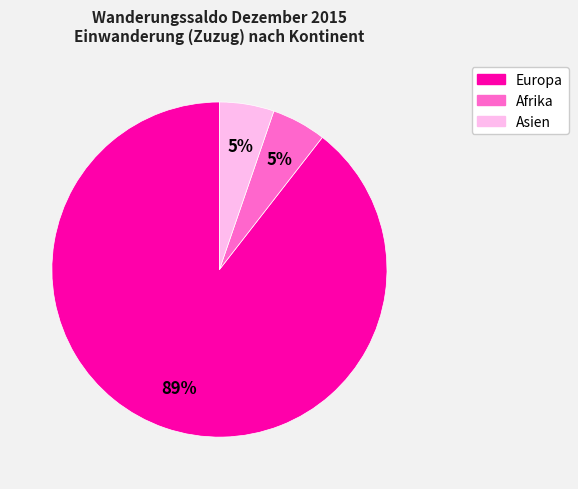

To the nearest percent, what is the average slice percentage?

33%